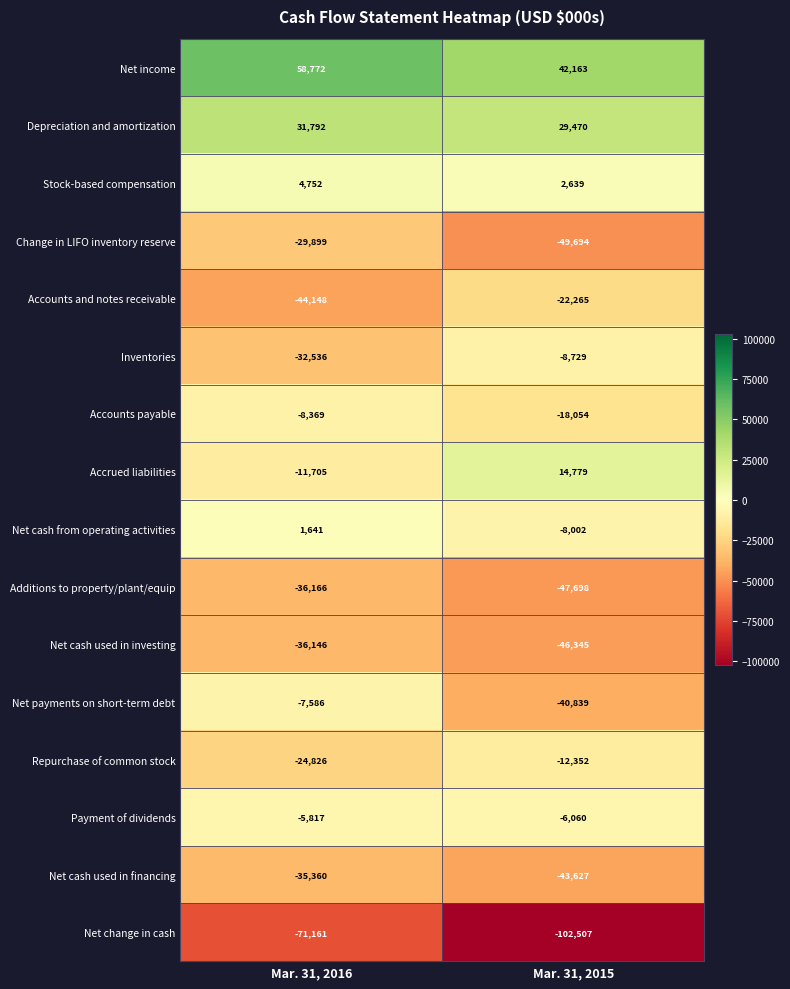

At which label does Change in LIFO inventory reserve reach its peak?

Mar. 31, 2016